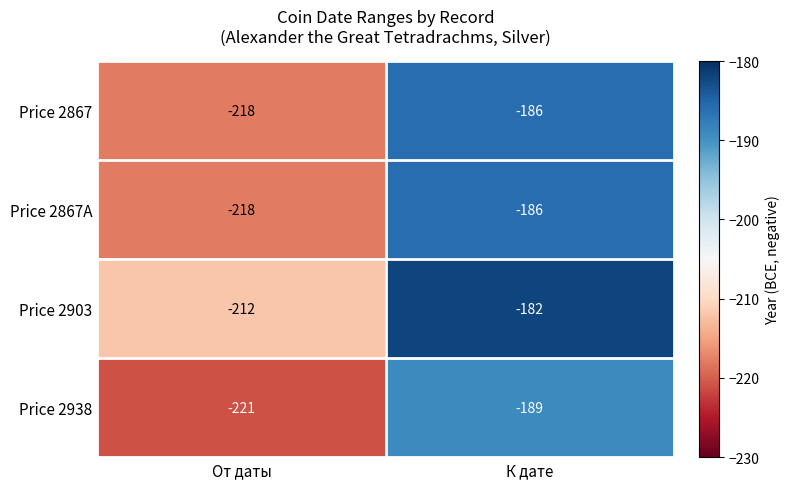

What is the approximate value of Price 2867A at К дате, to the nearest 5?

-185